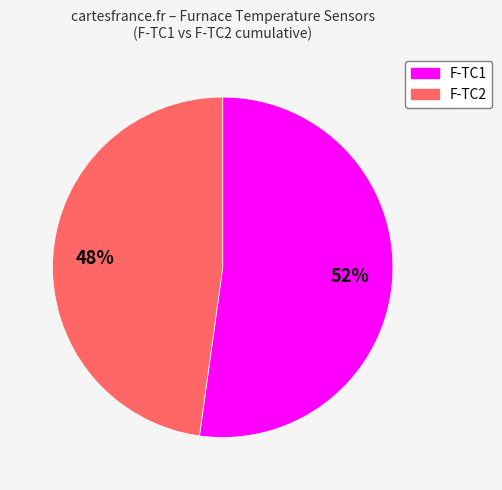

To the nearest percent, what is the difference between the largest and smallest slice percentages?

4%